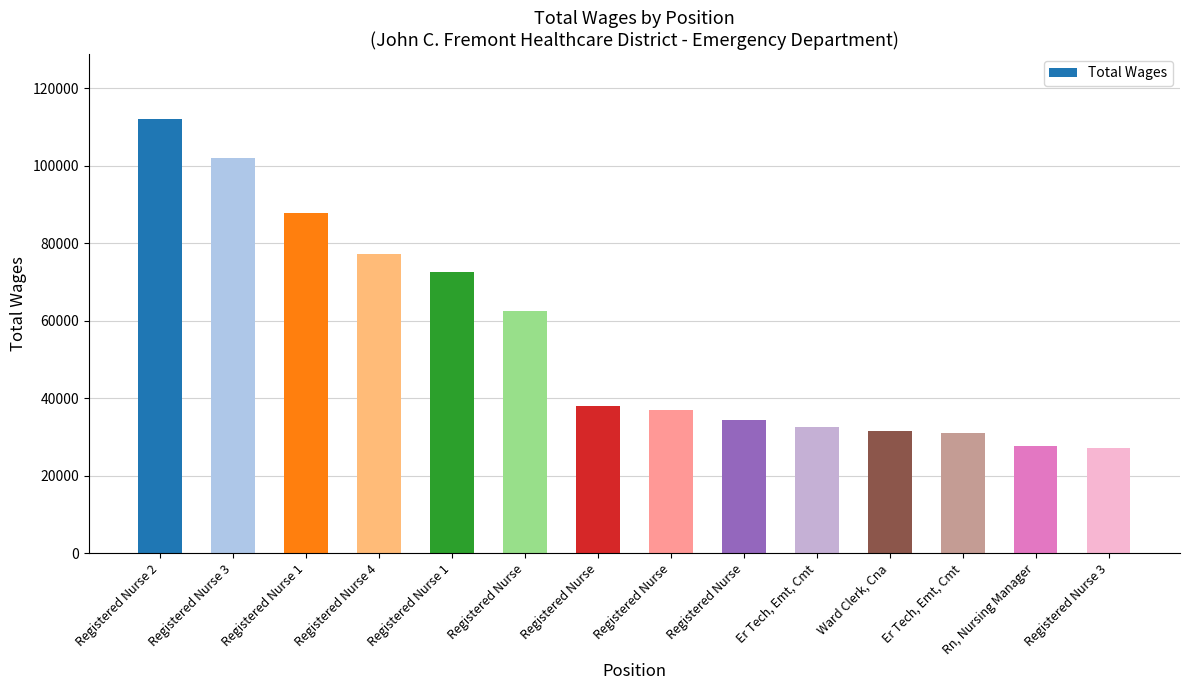

What is the sum of all values?

773313